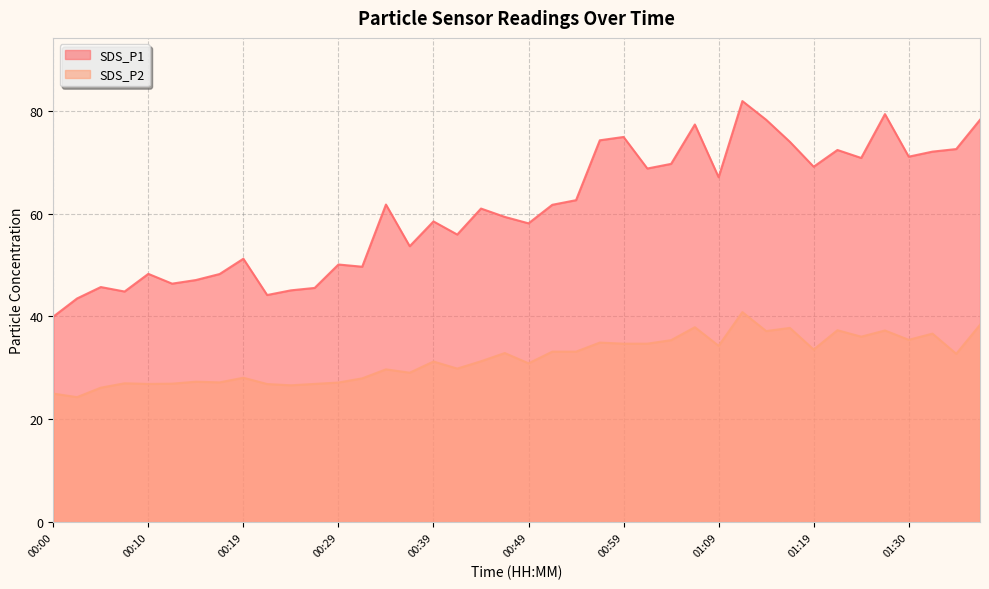

Between 00:00 and 00:05, which series saw the biggest shift?

SDS_P1